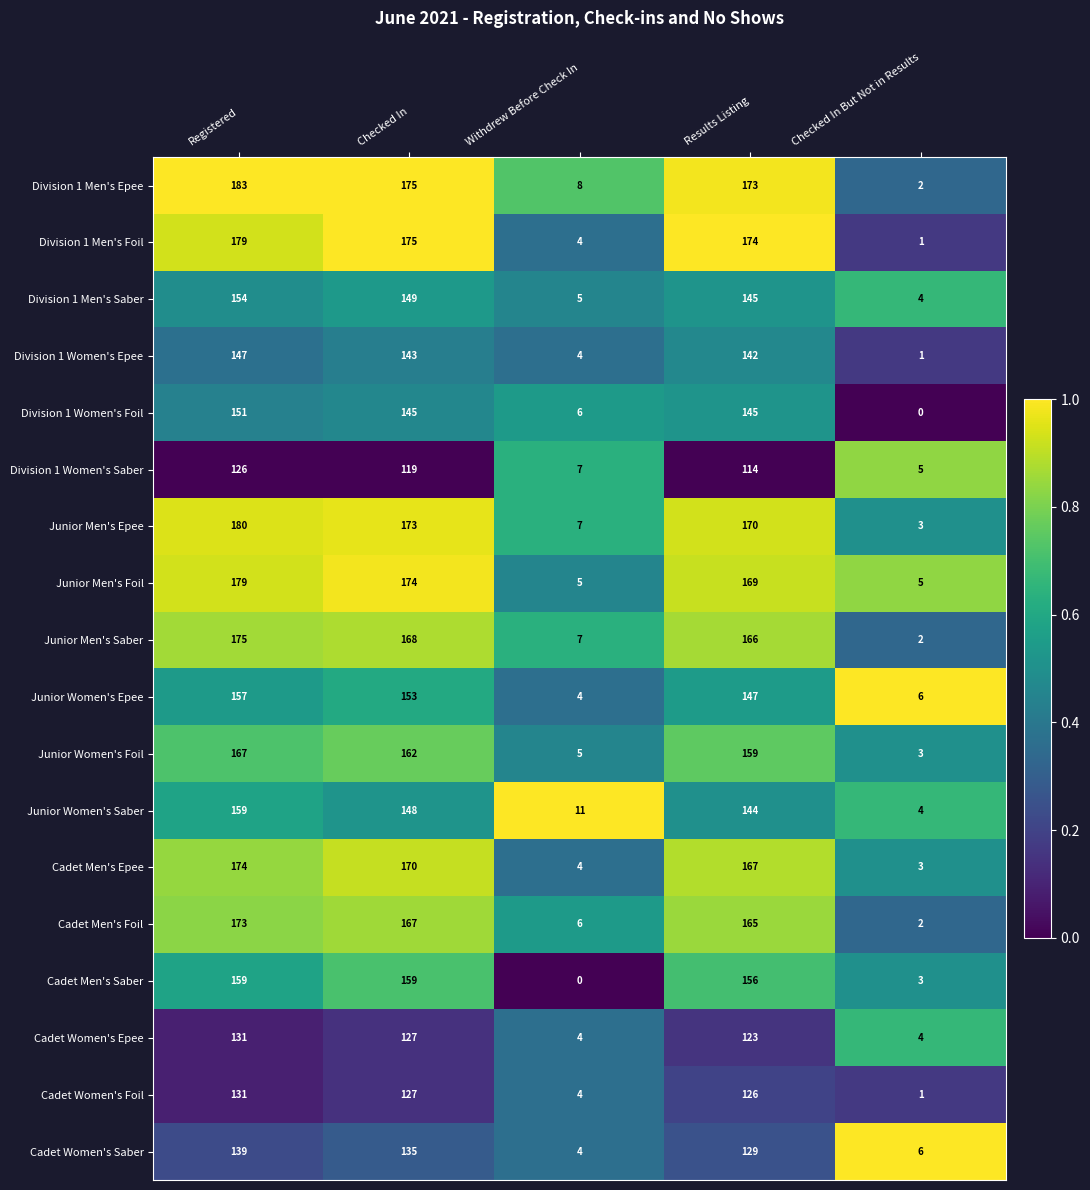

What is the lowest value of the Division 1 Women's Saber series?

5